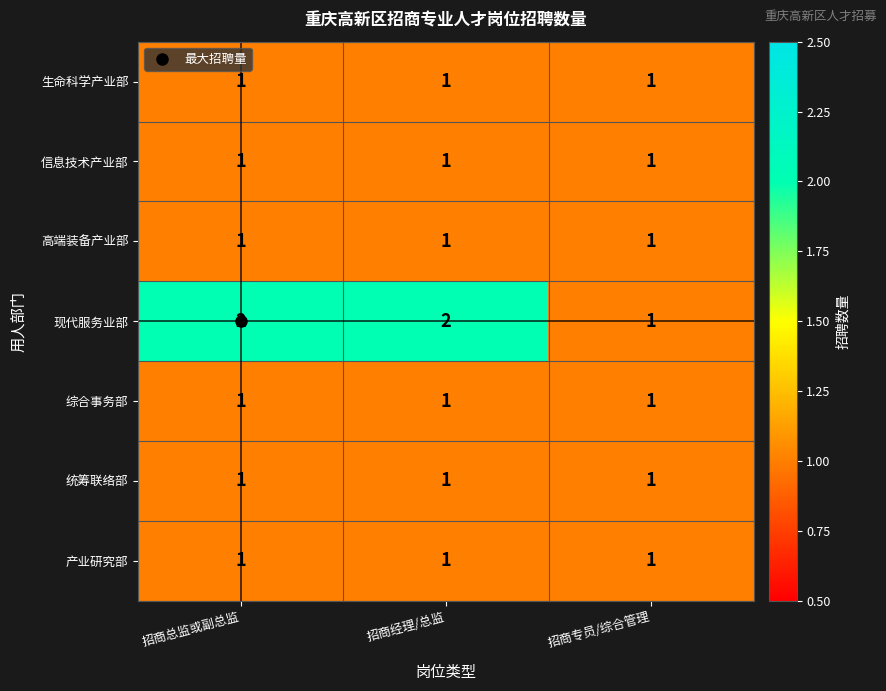

True or false: 生命科学产业部 has a value of 0 at 招商总监或副总监.

False